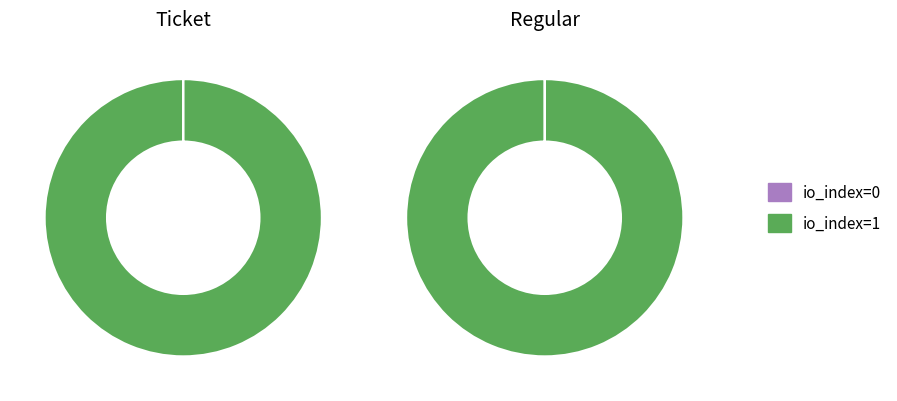

To the nearest percent, what is the average slice percentage?

50%